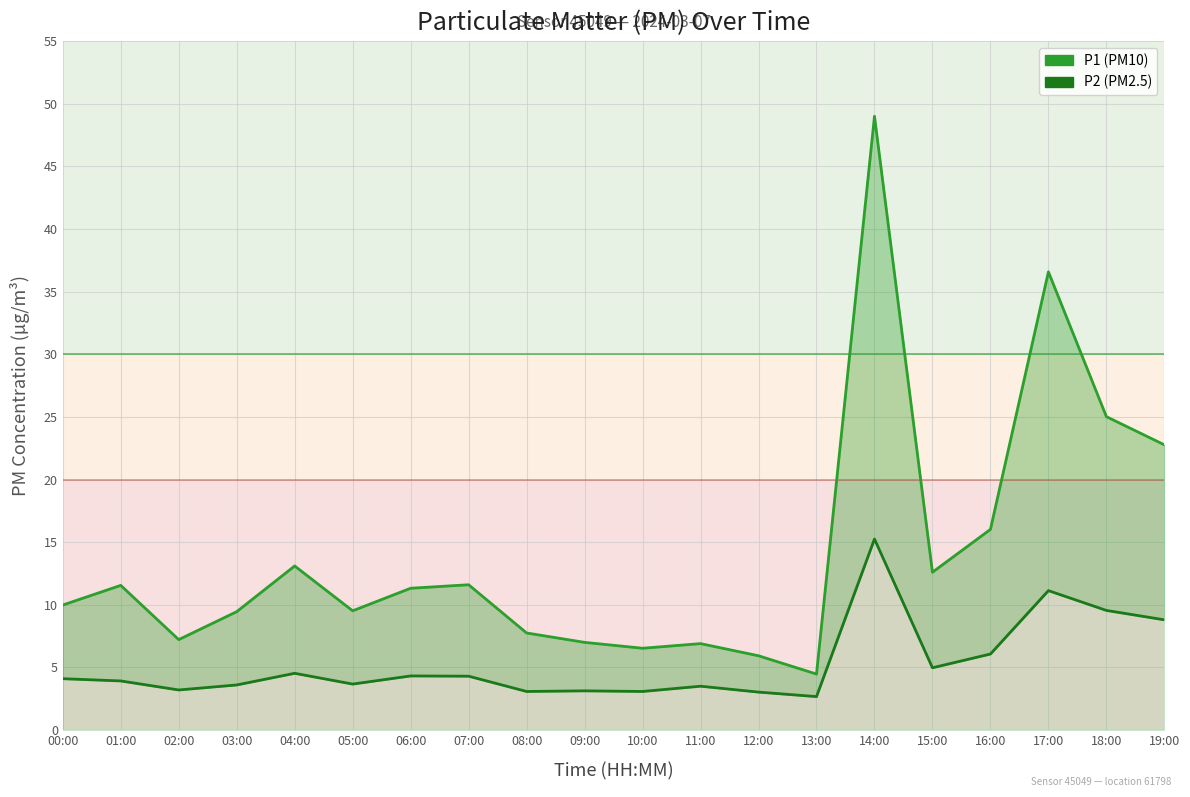

Reading left to right, what are all the values shown in this chart?

P1: 00:00=10.0	01:00=11.6	02:00=7.2	03:00=9.4	04:00=13.1	05:00=9.5	06:00=11.3	07:00=11.6	08:00=7.8	09:00=7.0	10:00=6.5	11:00=6.9	12:00=5.9	13:00=4.5	14:00=49.0	15:00=12.6	16:00=16.0	17:00=36.6	18:00=25.0	19:00=22.8
P2: 00:00=4.1	01:00=3.9	02:00=3.2	03:00=3.6	04:00=4.5	05:00=3.7	06:00=4.3	07:00=4.3	08:00=3.1	09:00=3.1	10:00=3.1	11:00=3.5	12:00=3.0	13:00=2.7	14:00=15.2	15:00=5.0	16:00=6.1	17:00=11.1	18:00=9.6	19:00=8.8